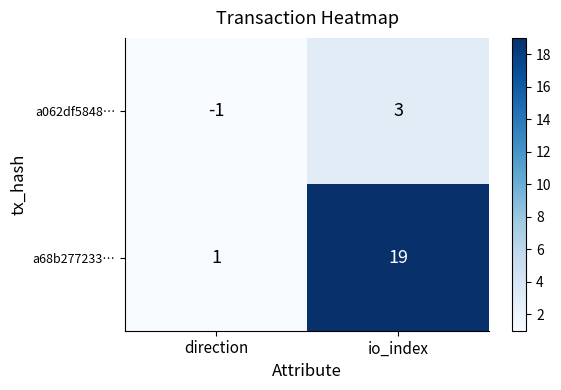

At which category does the chart reach its minimum across all series?

direction